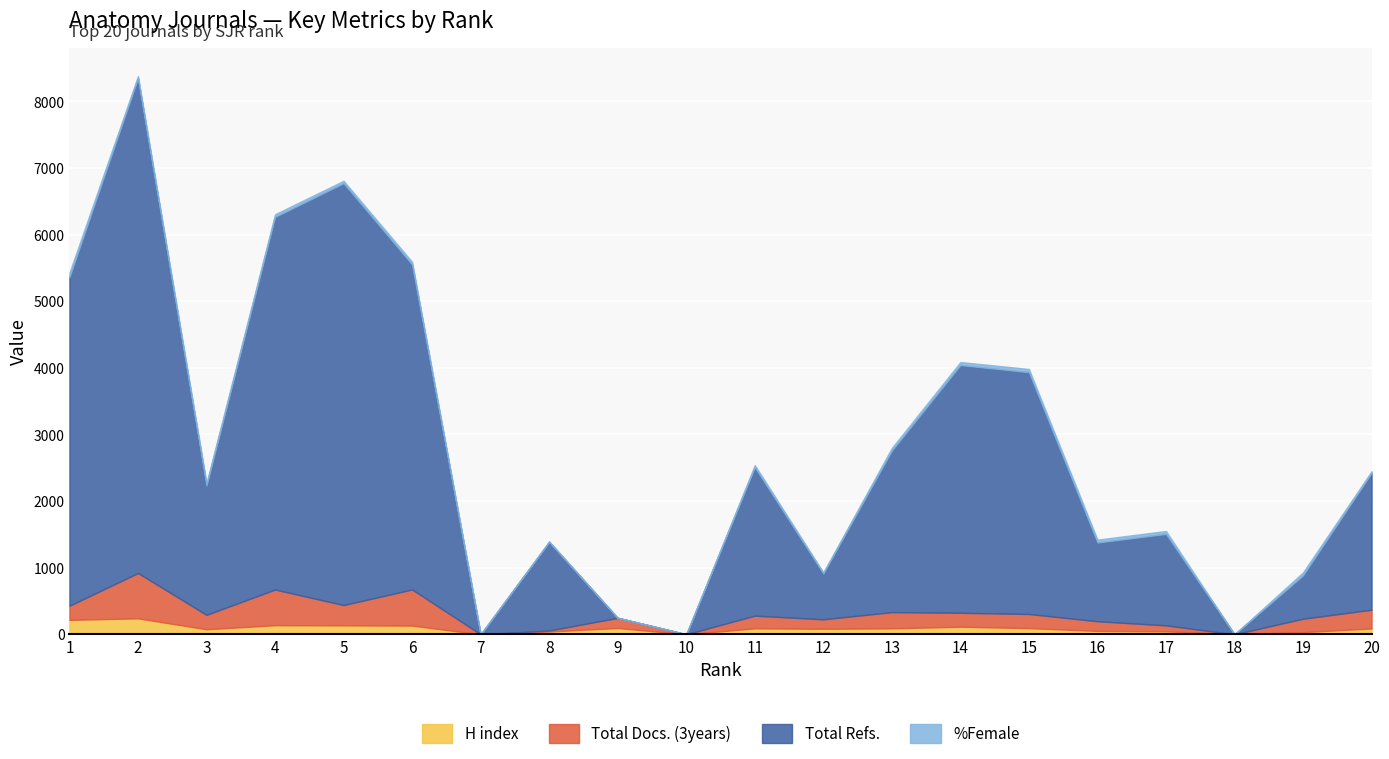

In %Female, how many points are lower than both neighbors (excluding endpoints)?

5